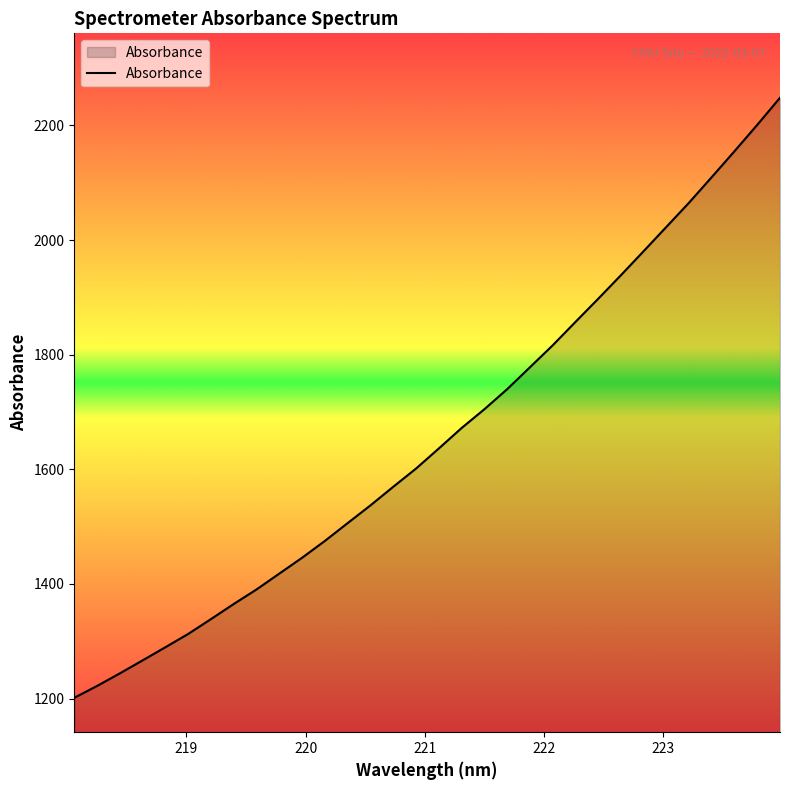

What is the difference between the maximum and minimum values?

1046.8